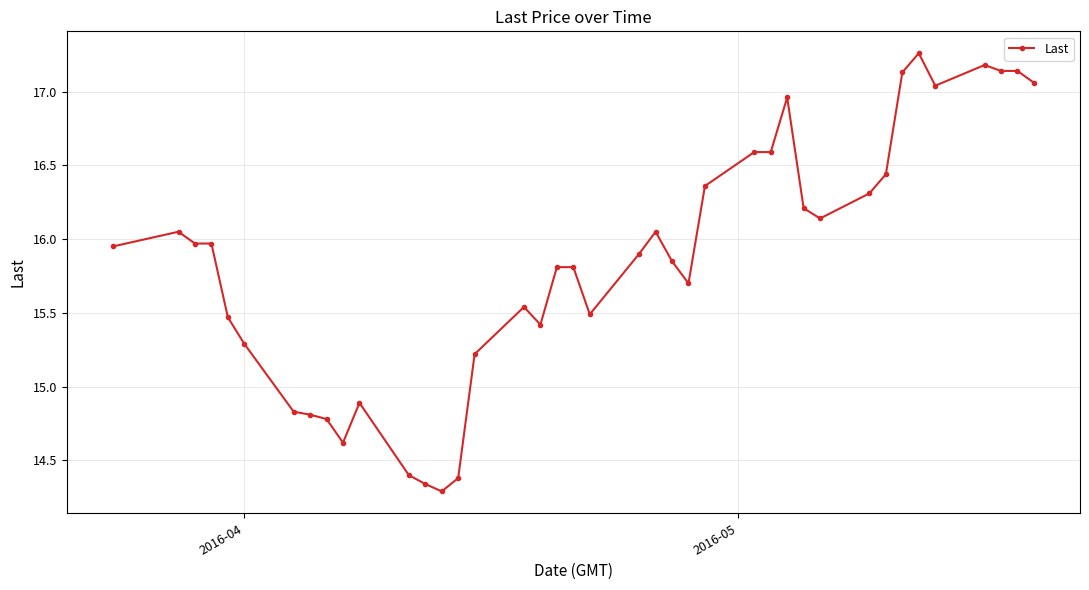

What is the sum of all values?

634.4